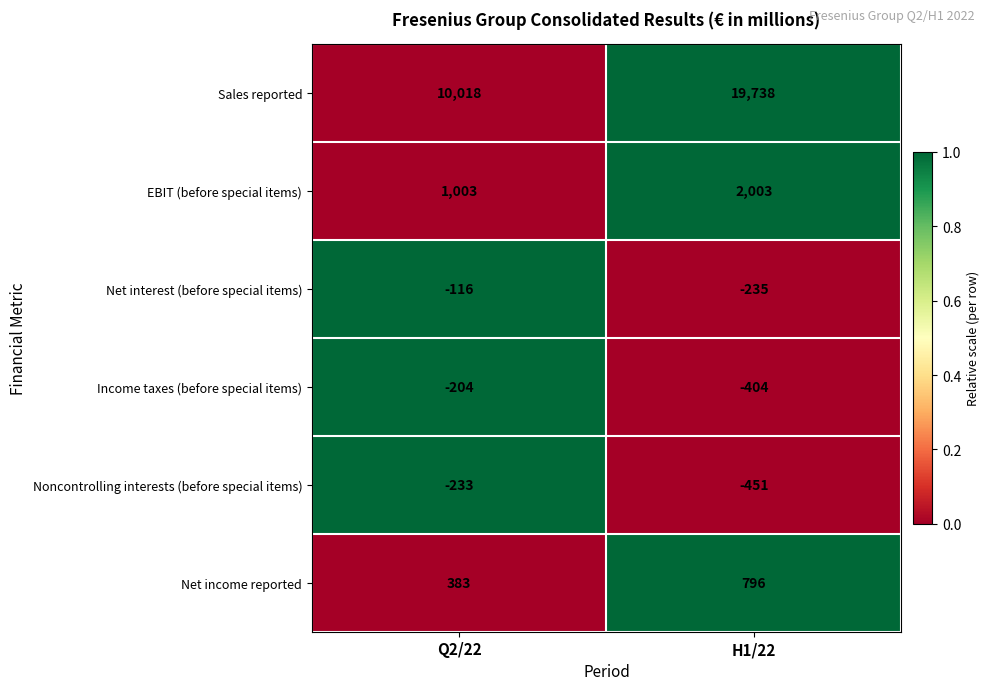

What is the difference between the highest and lowest values at Q2/22?

10251